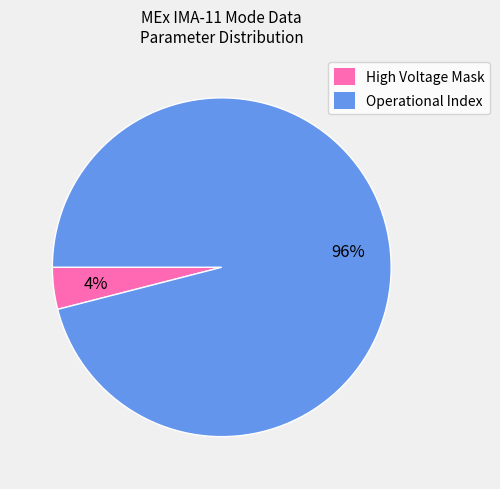

The High Voltage Mask slice represents 4% of the pie. True or false?

True